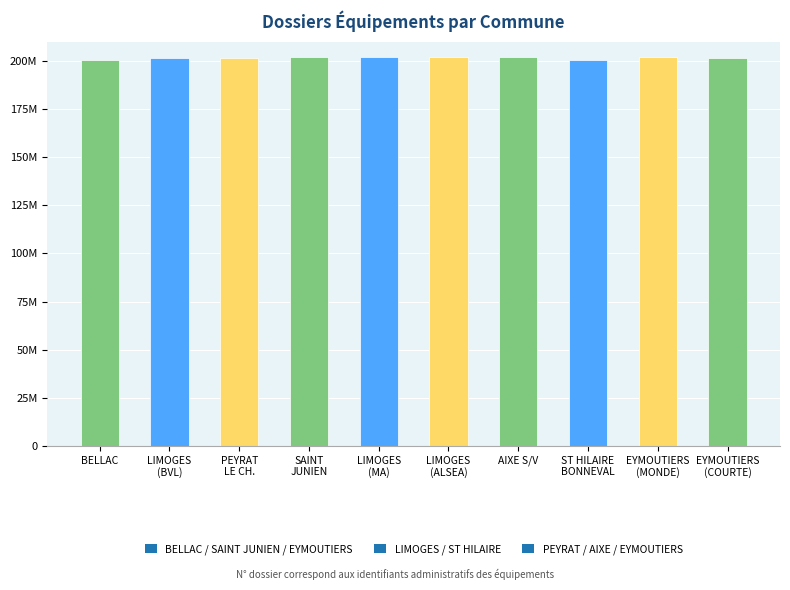

Are the bars horizontal?

No